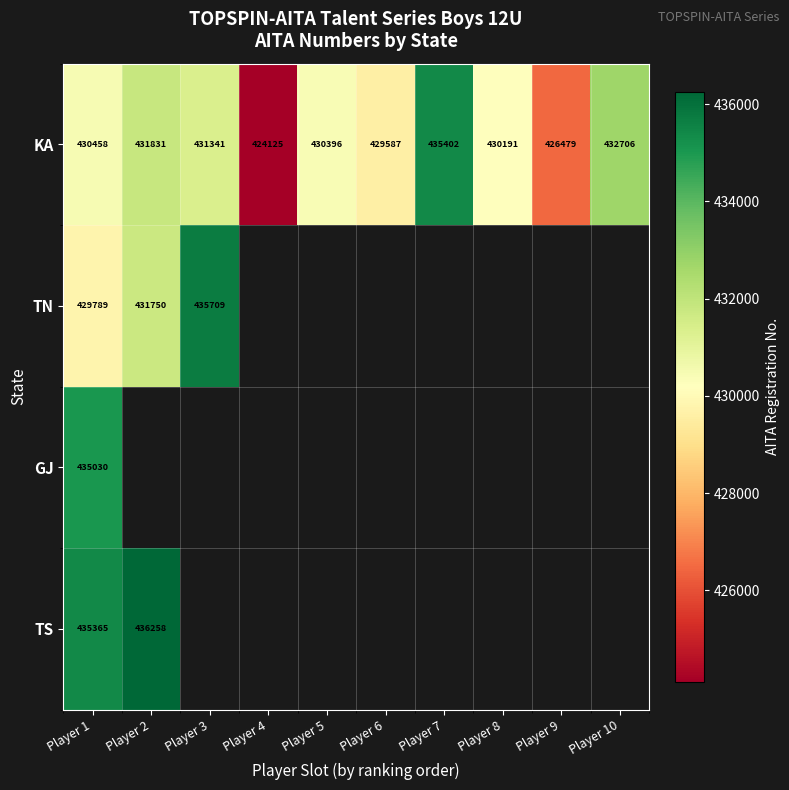

Is it true that KA equals 430191 at Player 8?

True